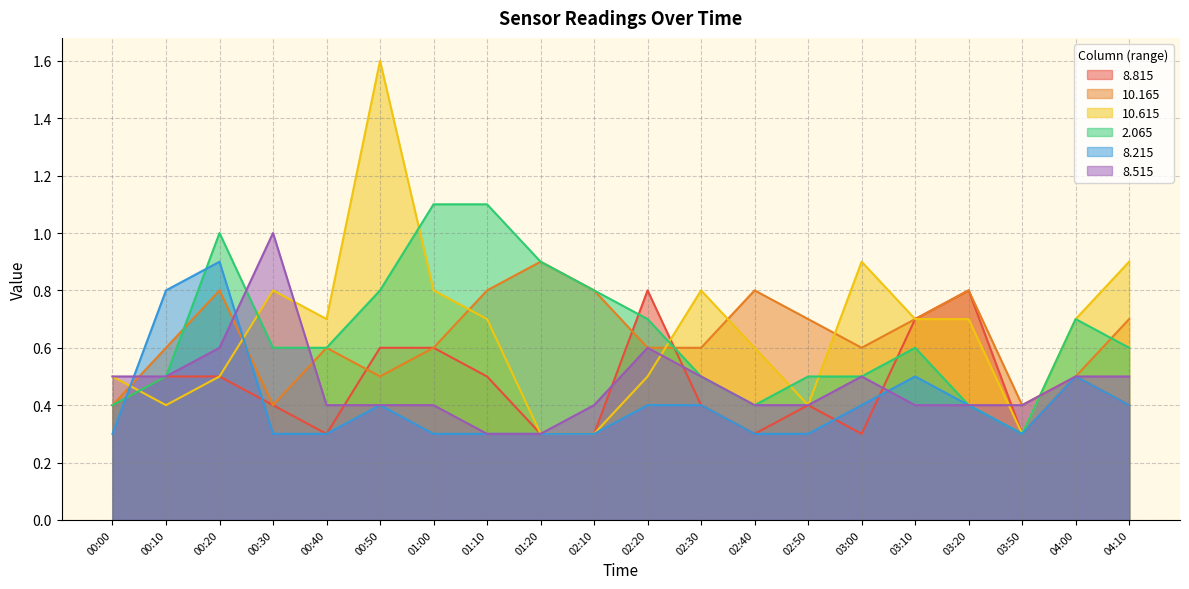

Reading left to right, what are all the values shown in this chart?

  8.815: 0.4	0.5	0.5	0.4	0.3	0.6	0.6	0.5	0.3	0.3	0.8	0.4	0.3	0.4	0.3	0.7	0.8	0.3	0.5	0.4
 10.165: 0.4	0.6	0.8	0.4	0.6	0.5	0.6	0.8	0.9	0.8	0.6	0.6	0.8	0.7	0.6	0.7	0.8	0.4	0.5	0.7
 10.615: 0.5	0.4	0.5	0.8	0.7	1.6	0.8	0.7	0.3	0.3	0.5	0.8	0.6	0.4	0.9	0.7	0.7	0.3	0.7	0.9
  2.065: 0.4	0.5	1.0	0.6	0.6	0.8	1.1	1.1	0.9	0.8	0.7	0.5	0.4	0.5	0.5	0.6	0.4	0.3	0.7	0.6
  8.215: 0.3	0.8	0.9	0.3	0.3	0.4	0.3	0.3	0.3	0.3	0.4	0.4	0.3	0.3	0.4	0.5	0.4	0.3	0.5	0.4
  8.515: 0.5	0.5	0.6	1.0	0.4	0.4	0.4	0.3	0.3	0.4	0.6	0.5	0.4	0.4	0.5	0.4	0.4	0.4	0.5	0.5